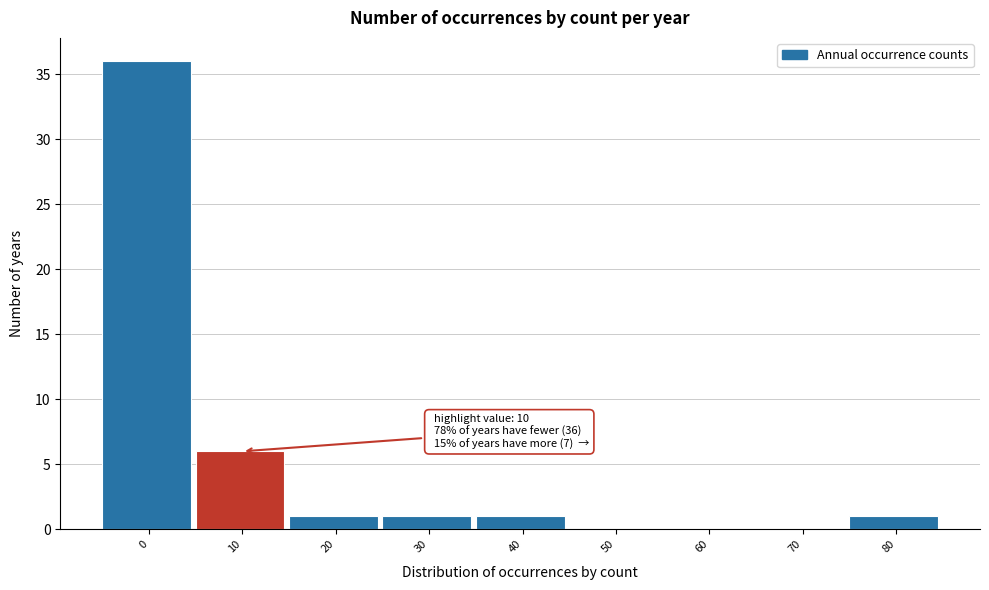

Reading left to right, list all the values displayed in this chart.

0=36	10=6	20=1	30=1	40=1	50=0	60=0	70=0	80=1